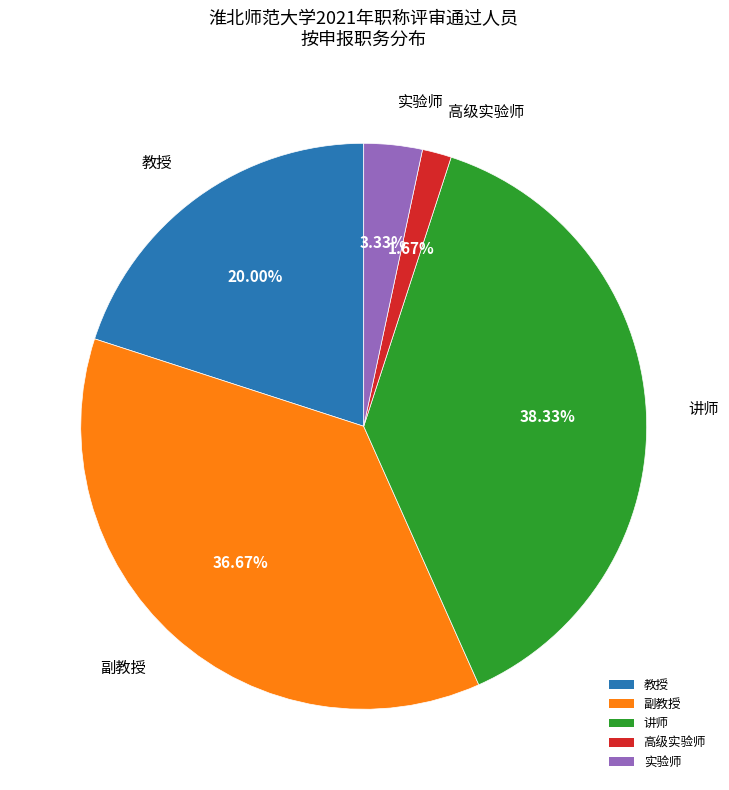

To the nearest percent, what portion does 教授 represent?

20%